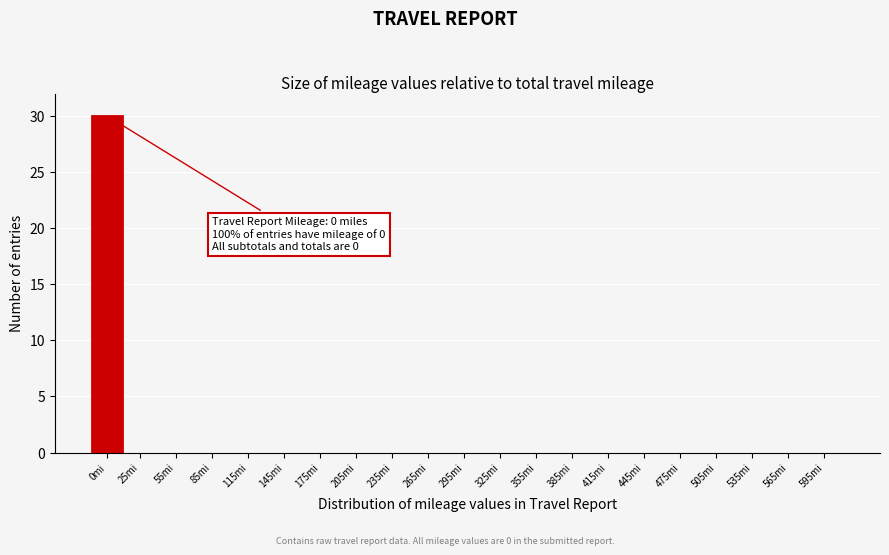

Reading right to left, extract all data points from this chart.

595mi=0	565mi=0	535mi=0	505mi=0	475mi=0	445mi=0	415mi=0	385mi=0	355mi=0	325mi=0	295mi=0	265mi=0	235mi=0	205mi=0	175mi=0	145mi=0	115mi=0	85mi=0	55mi=0	25mi=0	0mi=30